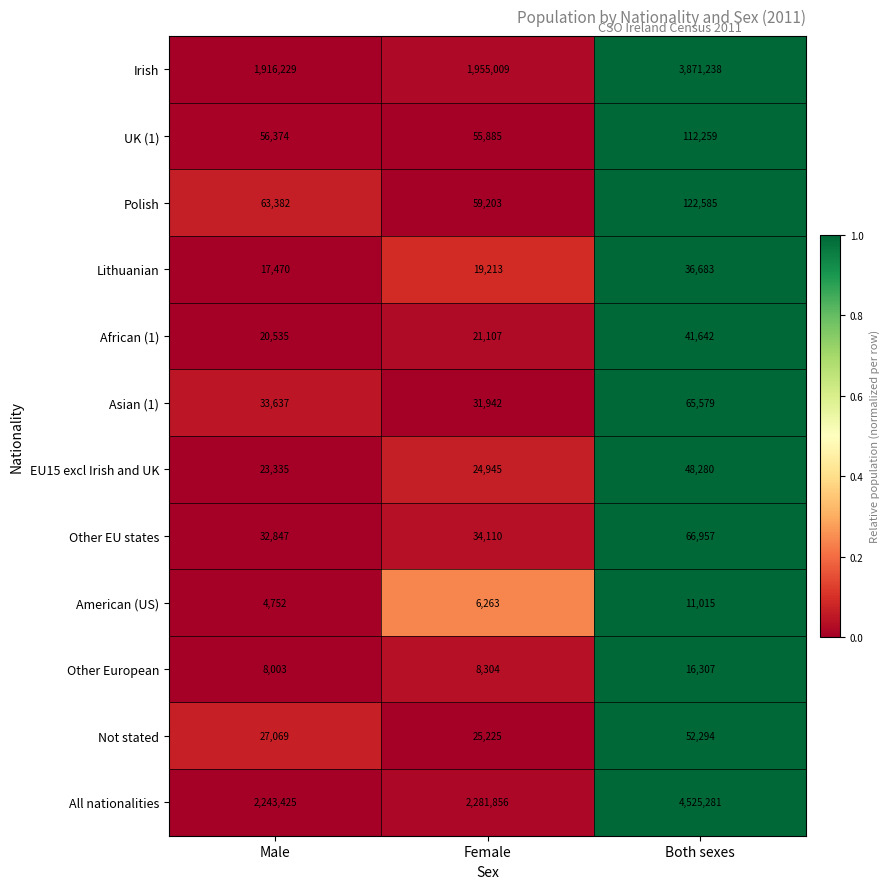

Rank the series at Male from highest to lowest value.

All nationalities, Irish, Polish, UK (1), Asian (1), Other EU states, Not stated, EU15 excl Irish and UK, African (1), Lithuanian, Other European, American (US)